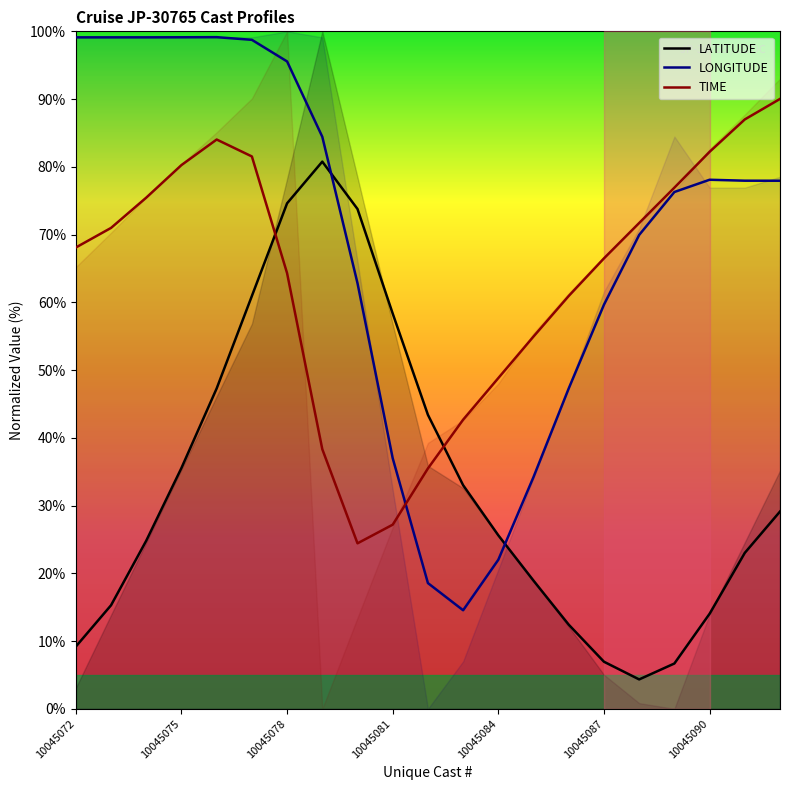

Is this an area chart (filled region under the line)?

No